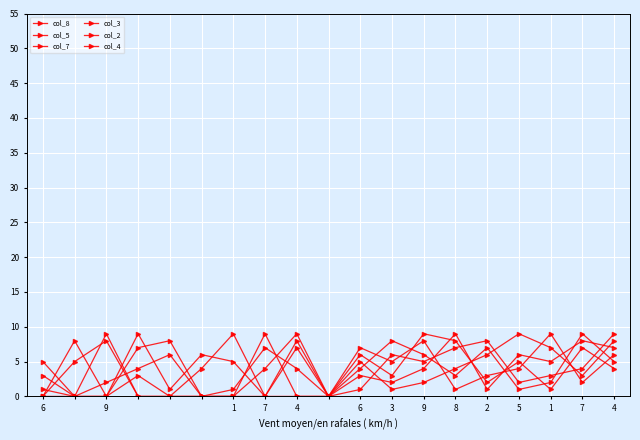

Which series ends up on top after the final intersection of col_4 and col_2?

col_4